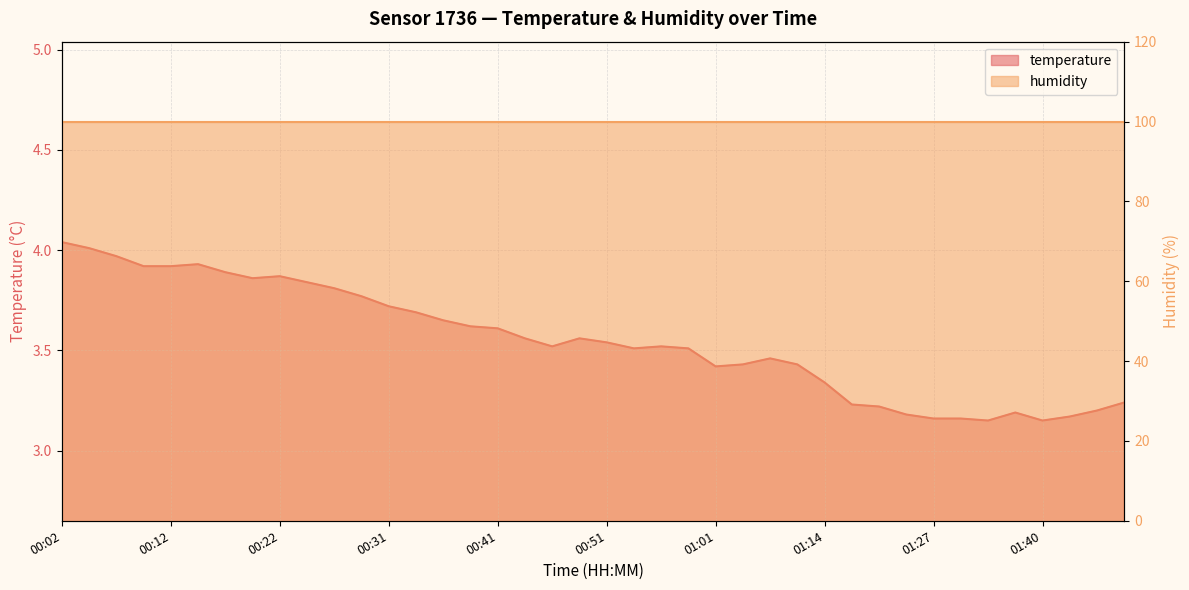

Reading left to right, list all the values displayed in this chart.

4.0	4.0	4.0	3.9	3.9	3.9	3.9	3.9	3.9	3.8	3.8	3.8	3.7	3.7	3.6	3.6	3.6	3.6	3.5	3.6	3.5	3.5	3.5	3.5	3.4	3.4	3.5	3.4	3.3	3.2	3.2	3.2	3.2	3.2	3.1	3.2	3.1	3.2	3.2	3.2